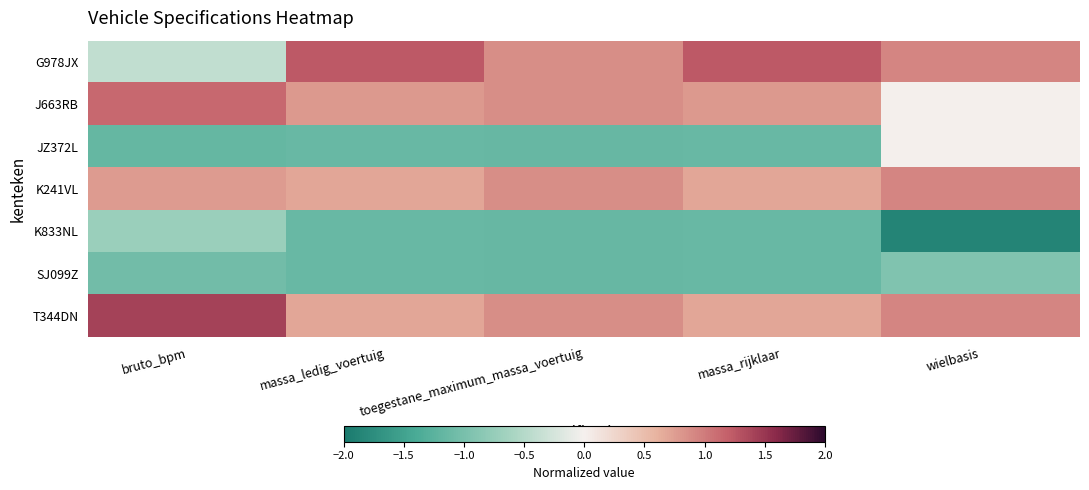

Rank the series by their maximum value, from highest to lowest.

T344DN, G978JX, J663RB, K241VL, JZ372L, K833NL, SJ099Z